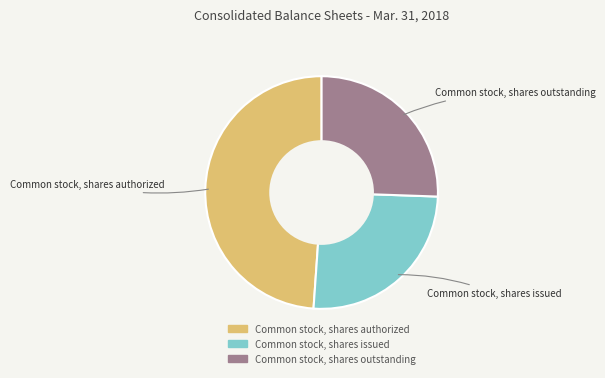

Does any single category account for the majority?

No